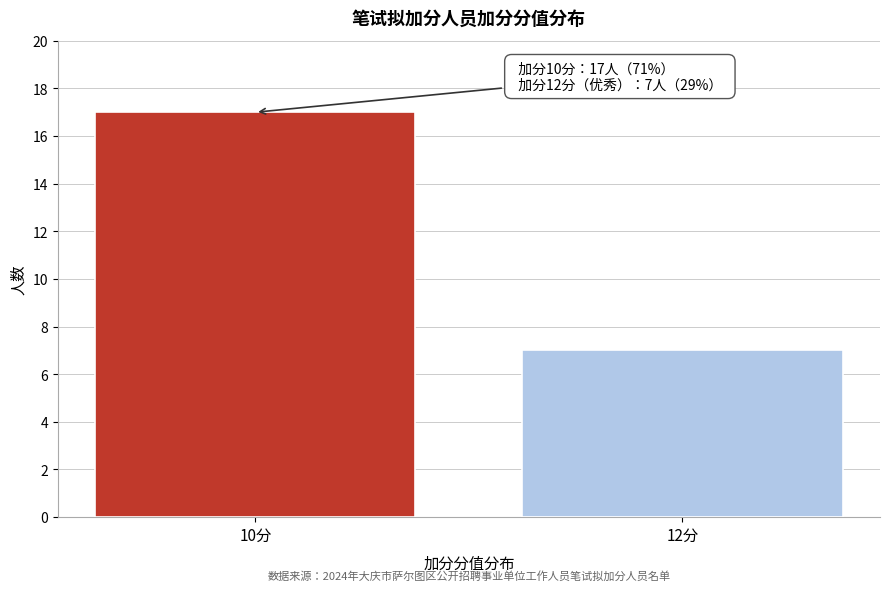

Reading left to right, list all the values displayed in this chart.

17	7